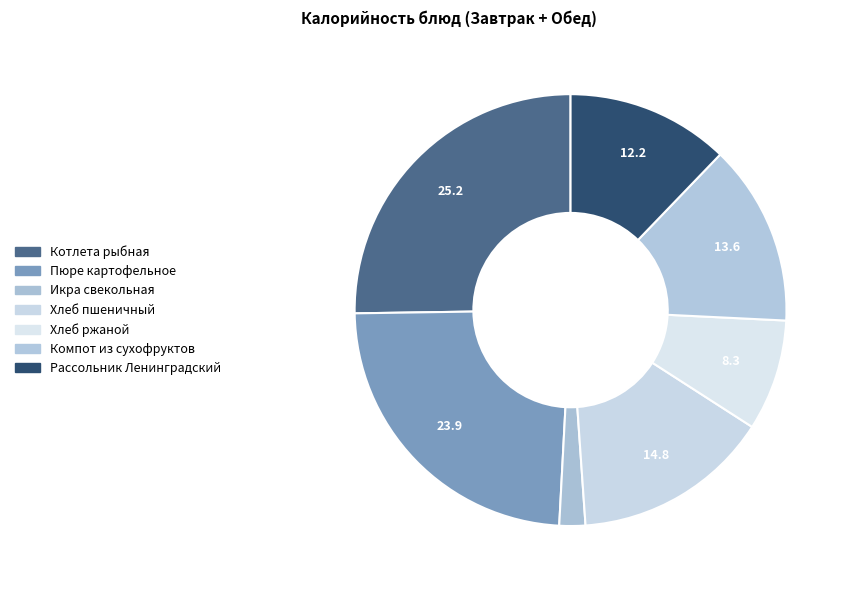

What is the smallest slice in the pie chart?

Икра свекольная